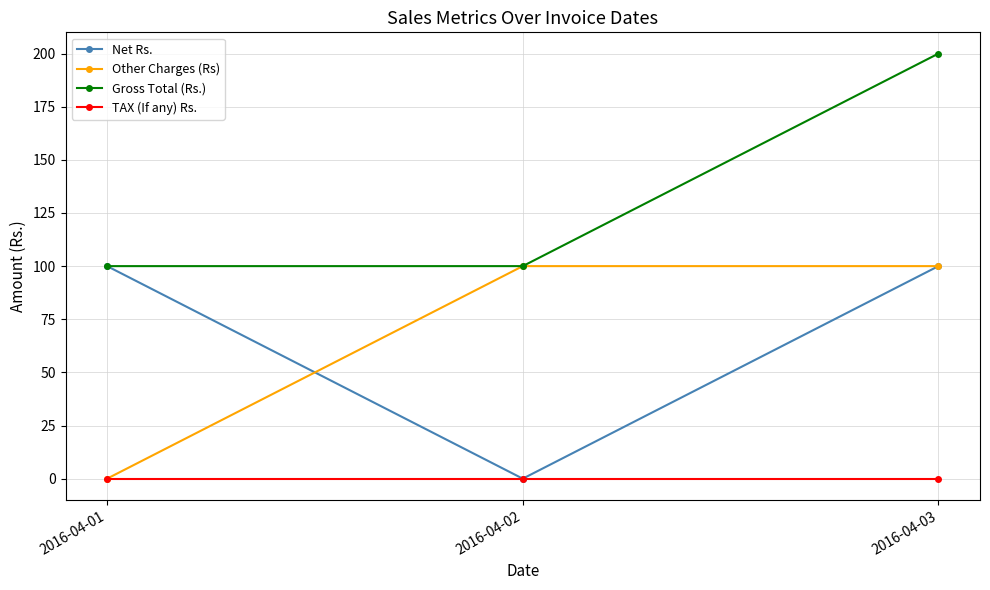

What is the highest value of the Net Rs. series?

100